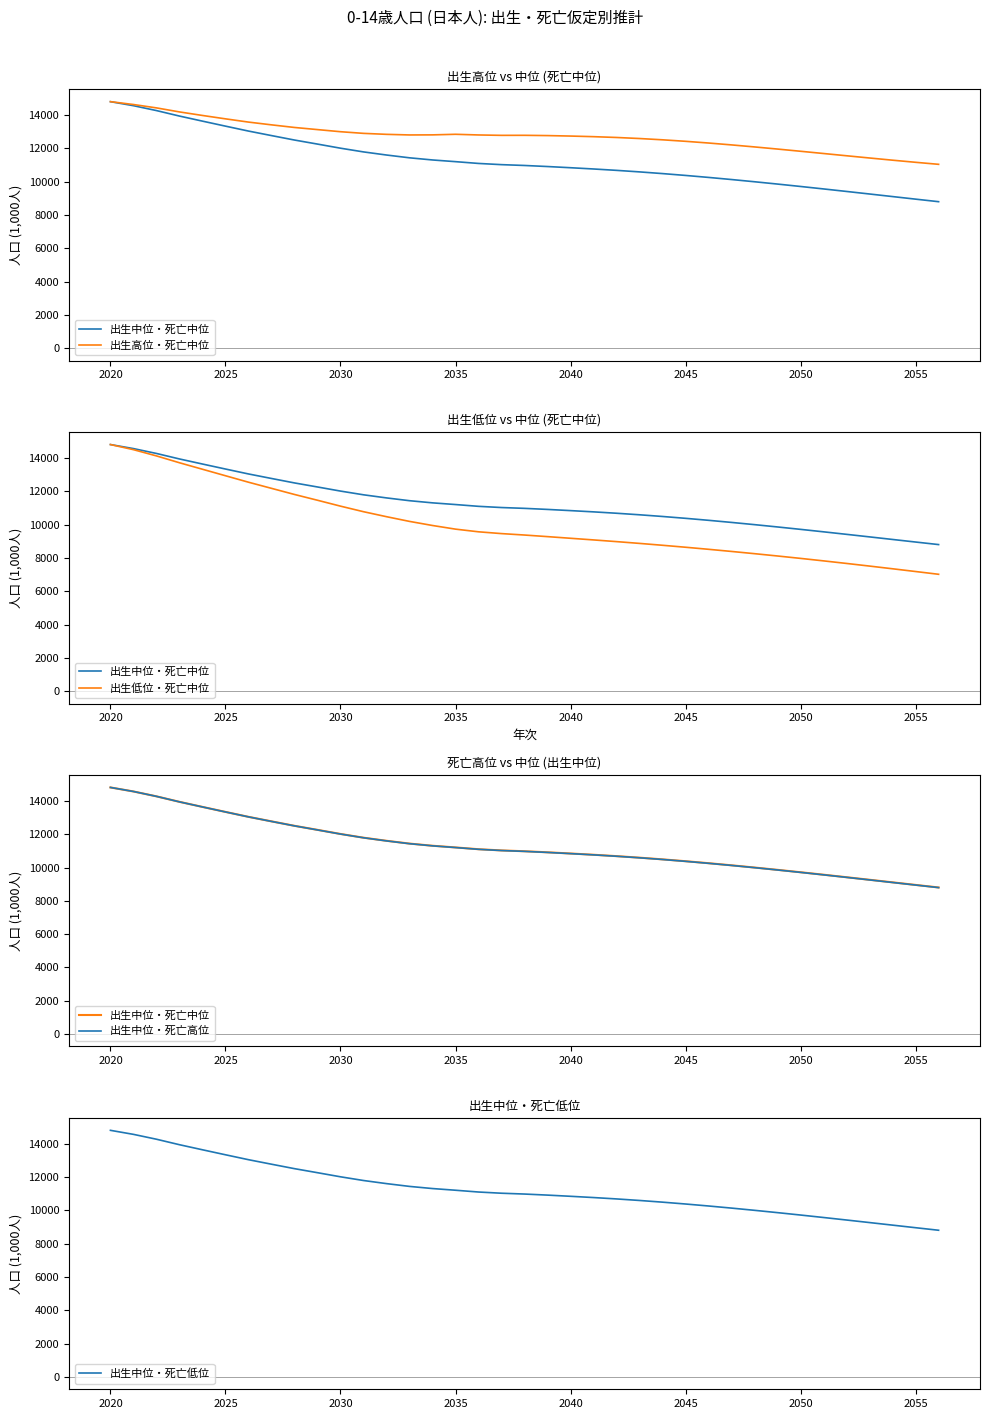

How many data points does each series have?

37